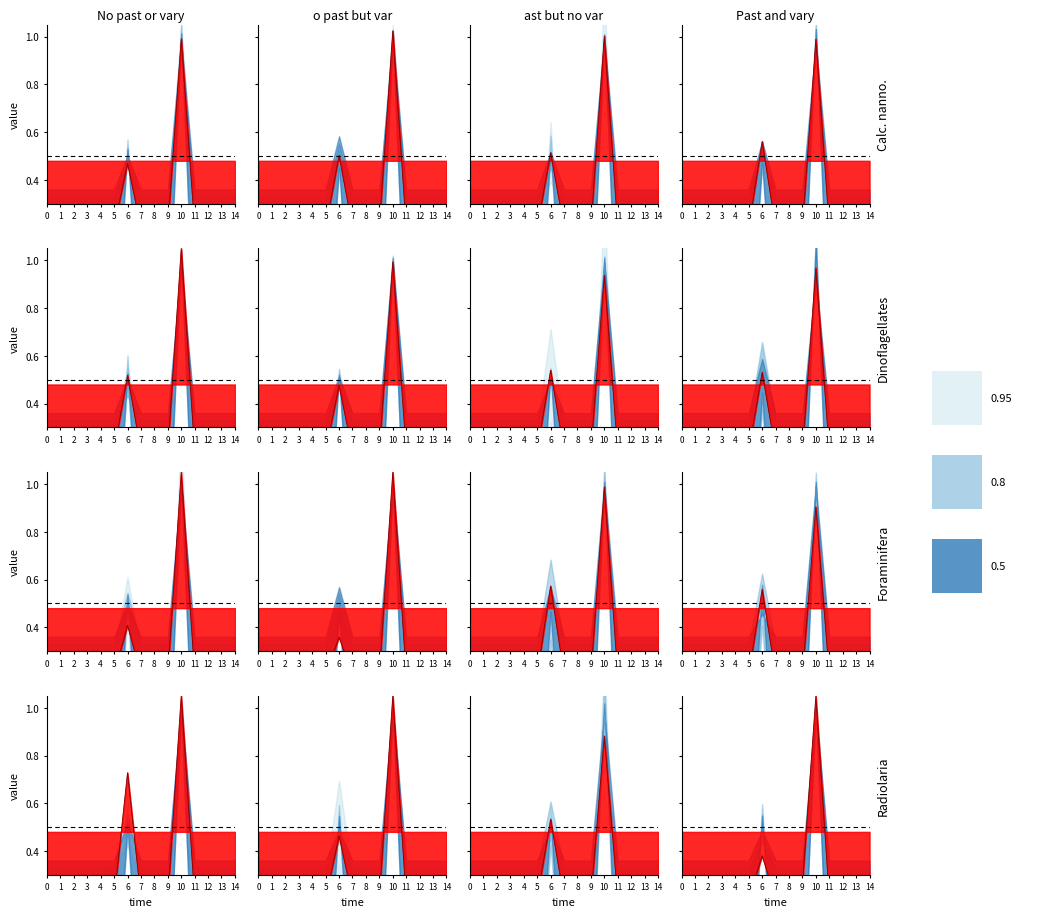

Does the chart have visible grid lines?

No